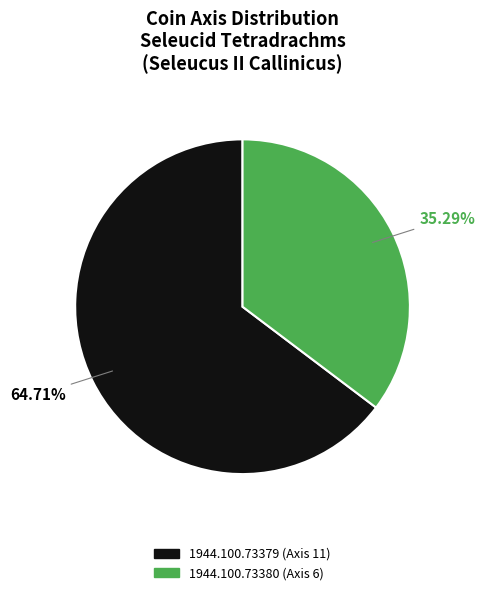

Does any single category account for the majority?

Yes